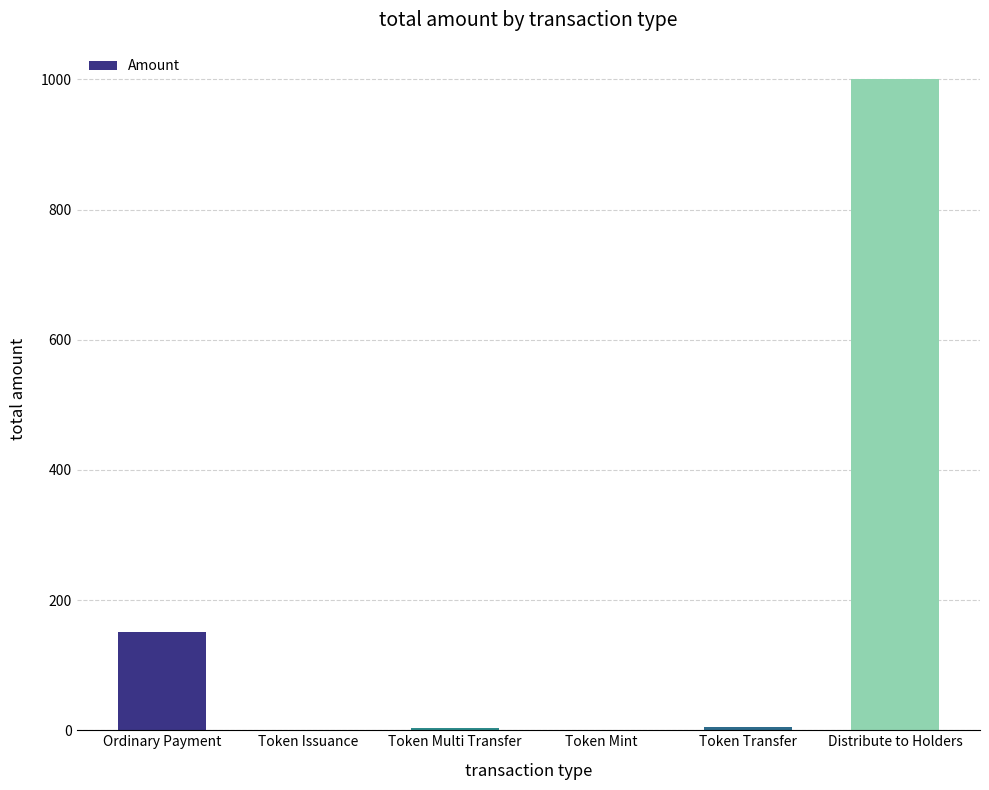

Which label corresponds to the largest value in the chart?

Distribute to Holders